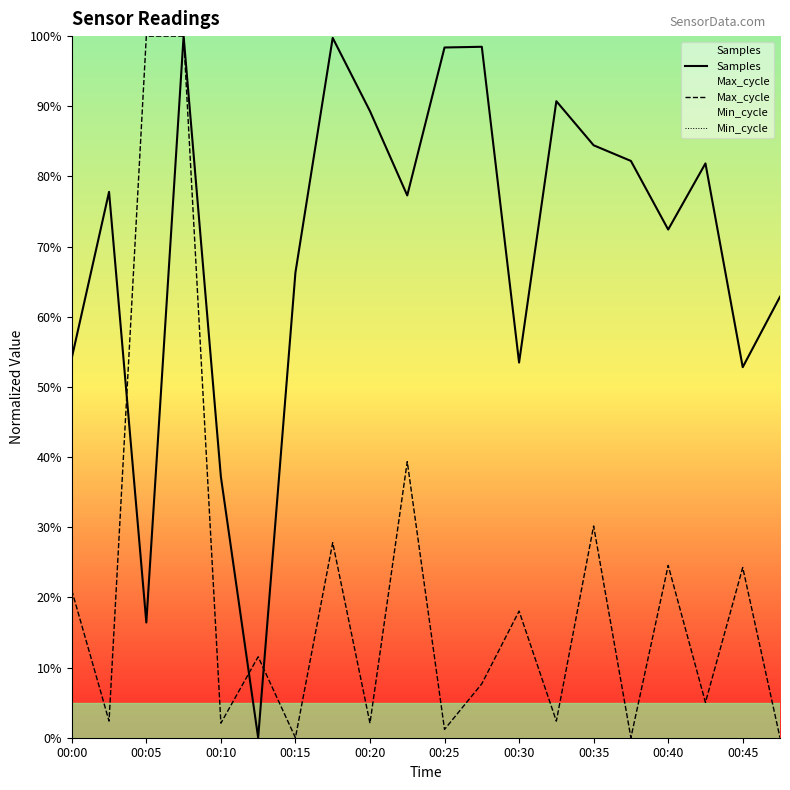

What is the difference between the highest and lowest values at 00:30?

53.5